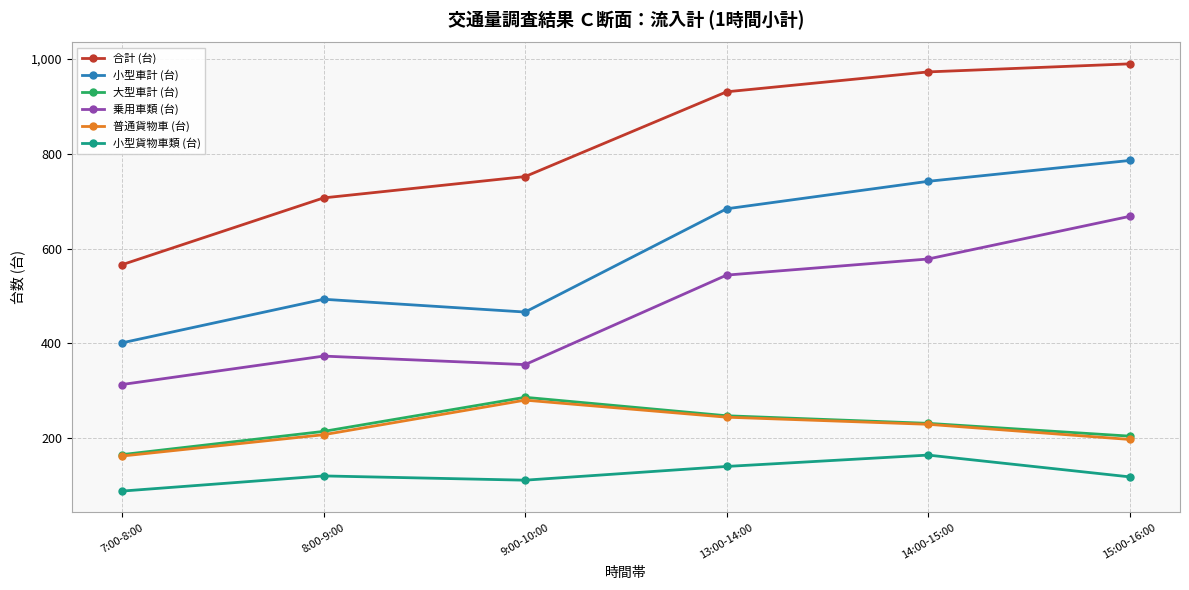

How many categories are shown in the chart?

6